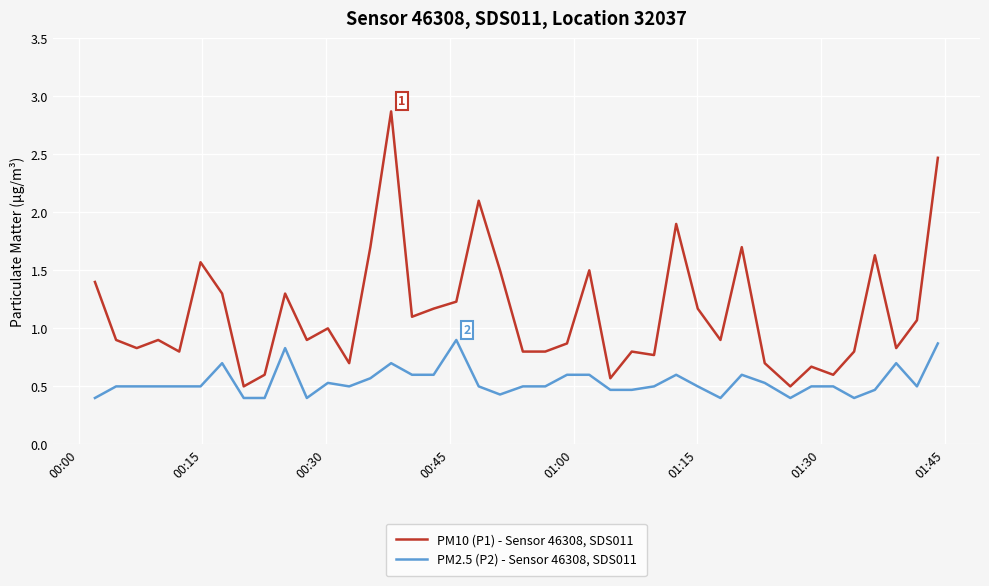

What is the difference between the second highest and minimum values in the PM2.5 (P2) - Sensor 46308, SDS011 series?

0.5